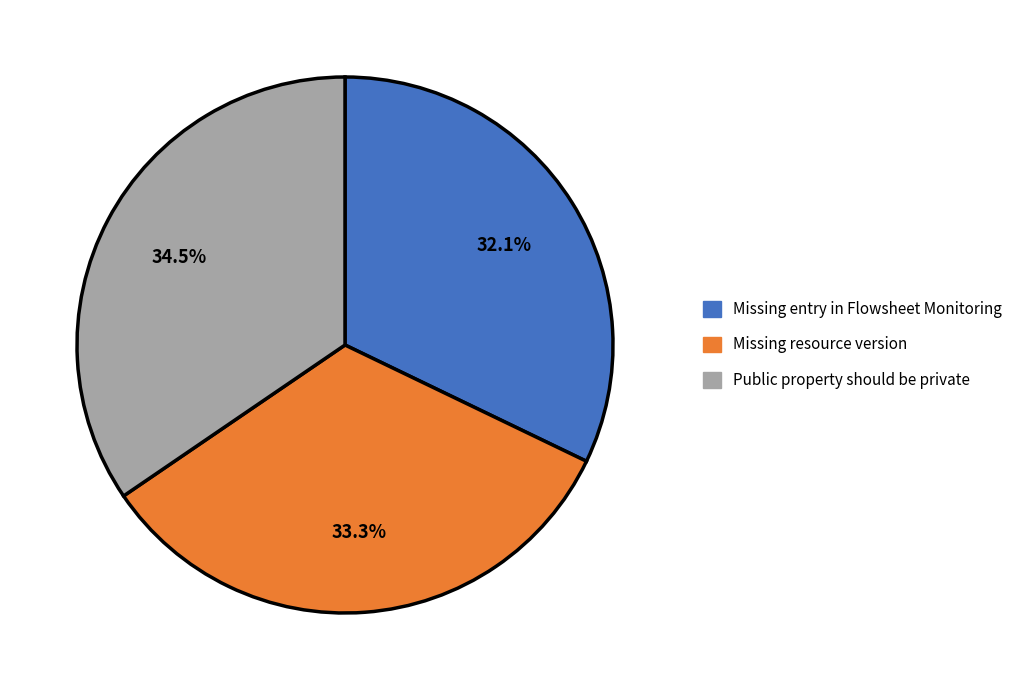

What is the largest slice in the pie chart?

Public property should be private